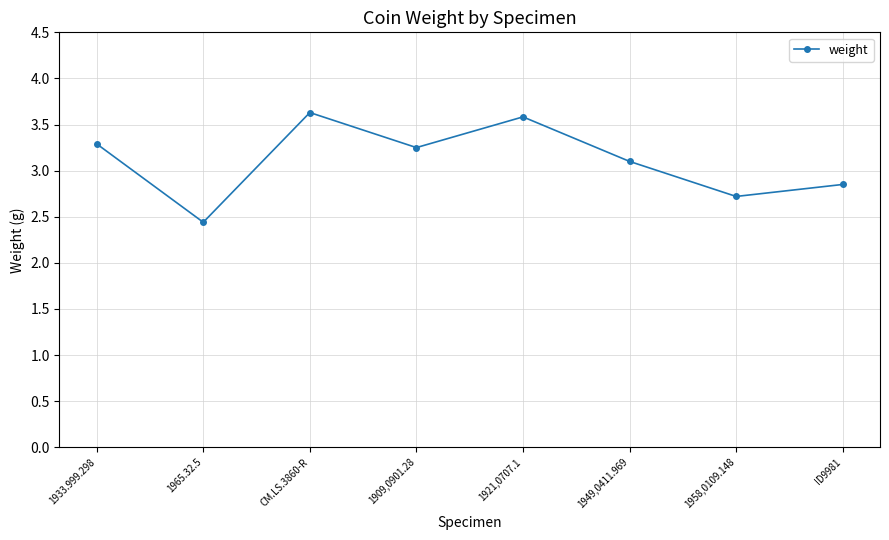

What position from the left is CM.LS.3860-R?

3